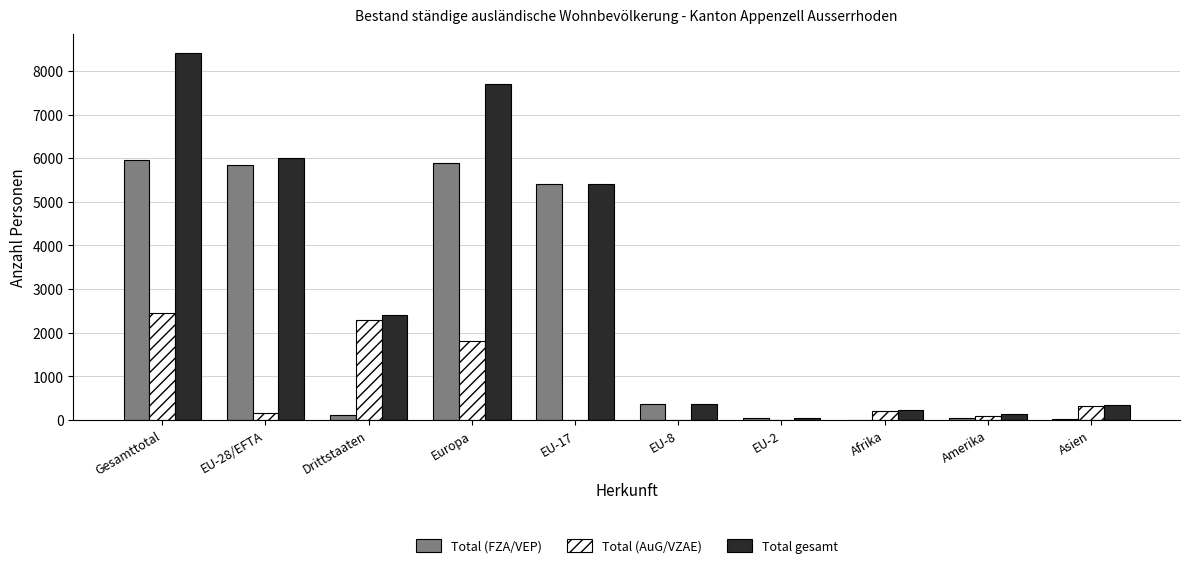

Read the Total (AuG/VZAE) value at Drittstaaten, to the nearest 10.

2290